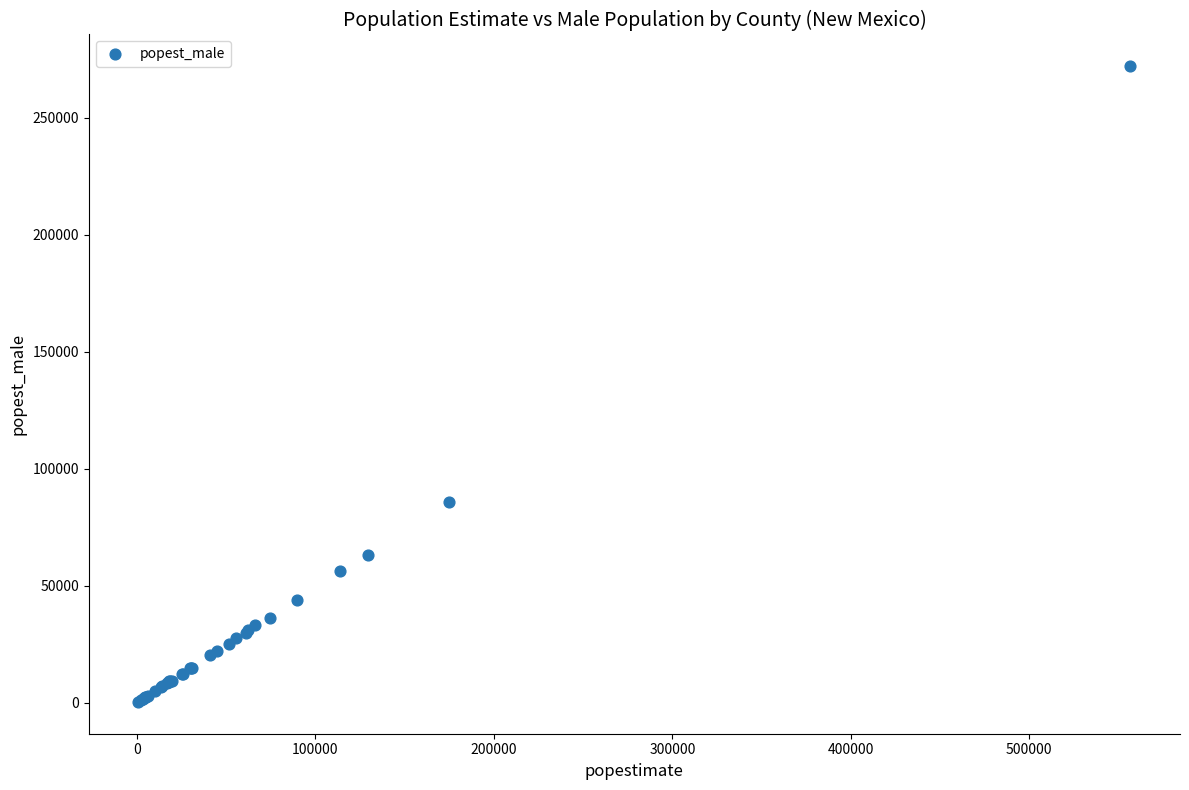

What Y value in the scatter plot is closest to 136157?

85782